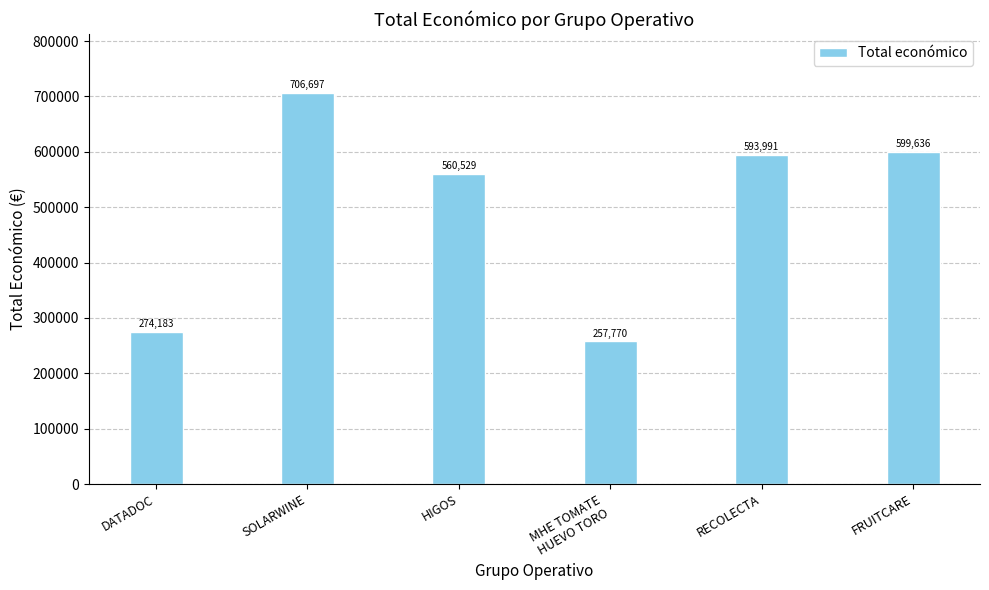

What is the change in value from HIGOS to FRUITCARE?

+39107